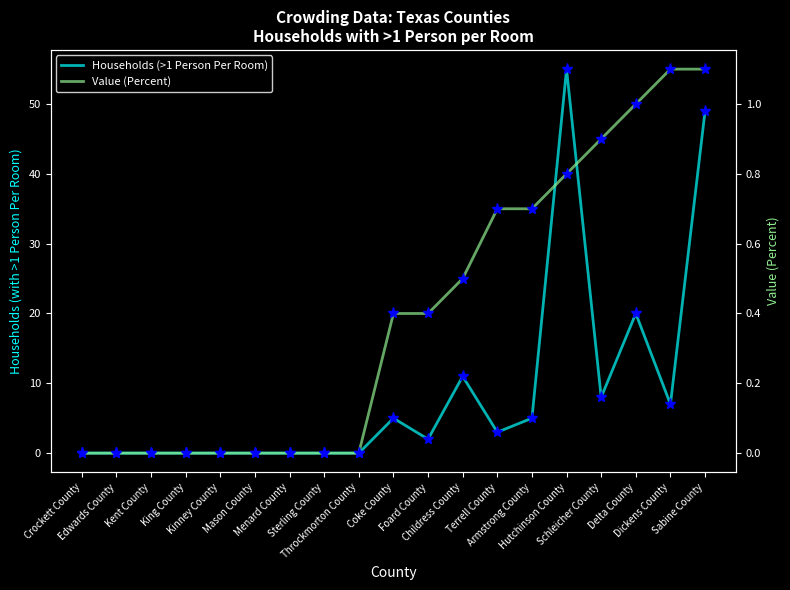

What are all the series names shown in the legend?

Households (>1 Person Per Room), Value (Percent)